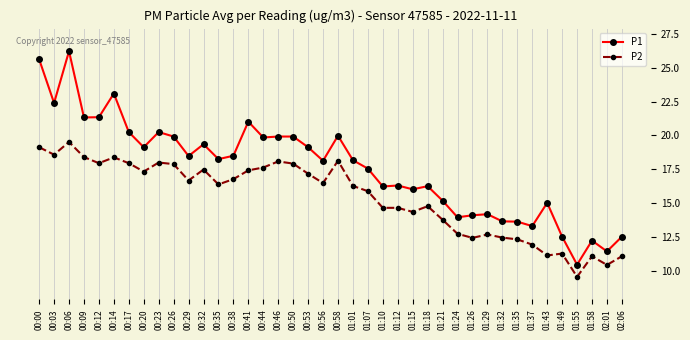

What is the spread (max minus min) of values at 01:29?

1.5